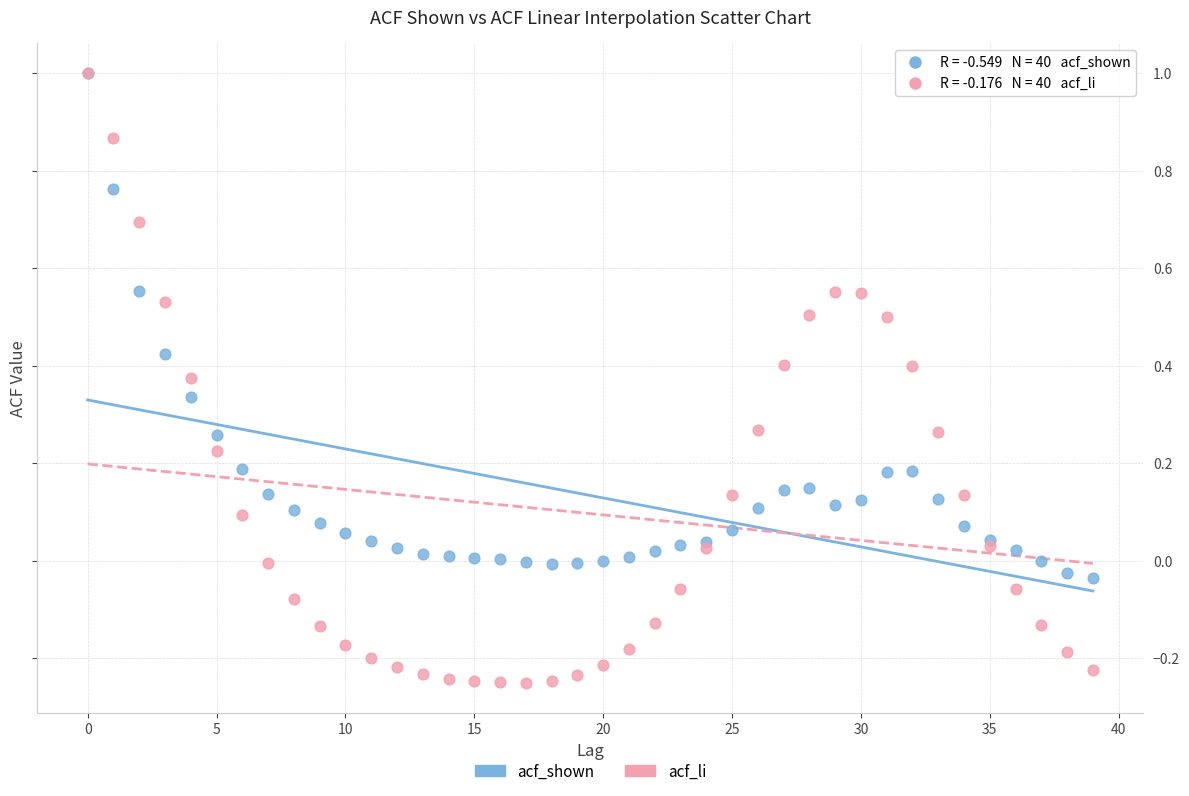

Which series has the widest spread of Y values?

acf_li